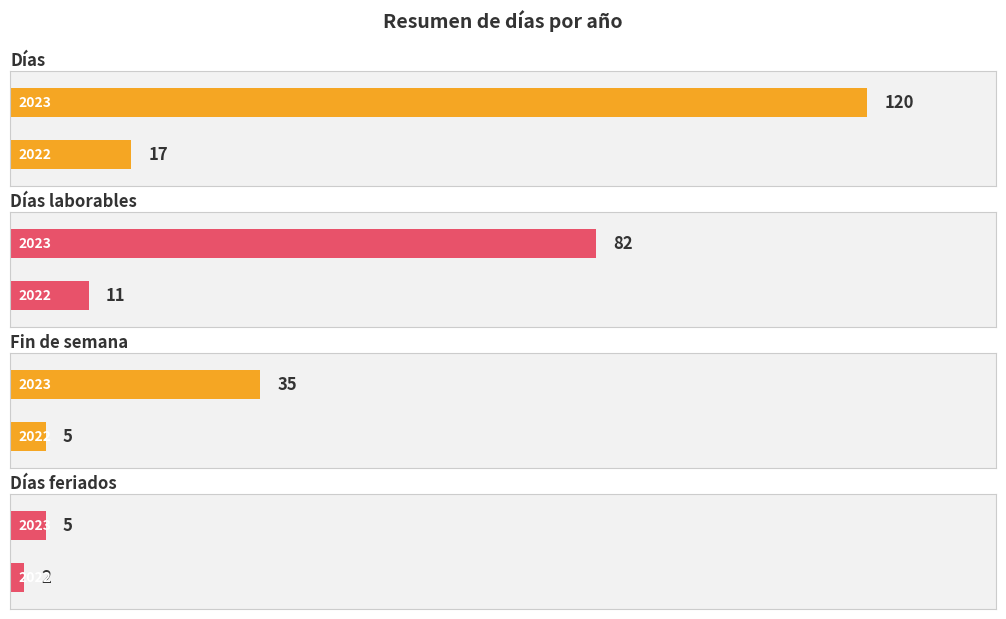

How many Fin de semana values are between 5 and 35?

2